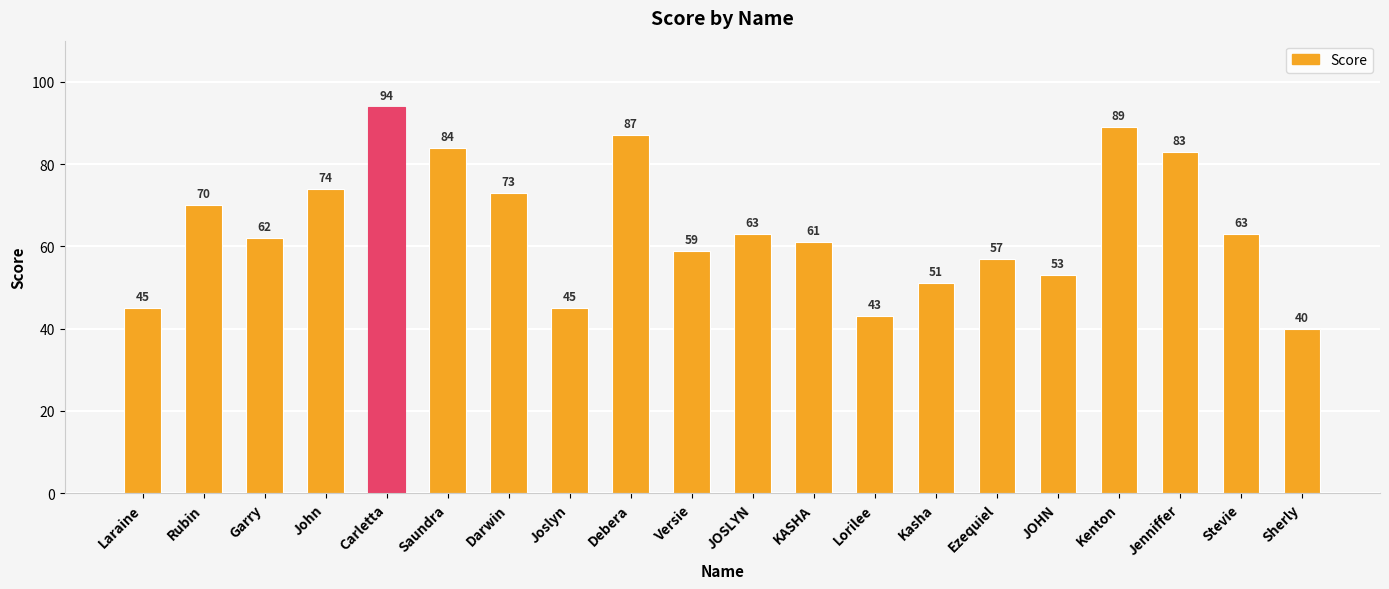

The chart shows a value of 45 at Joslyn. True or false?

True